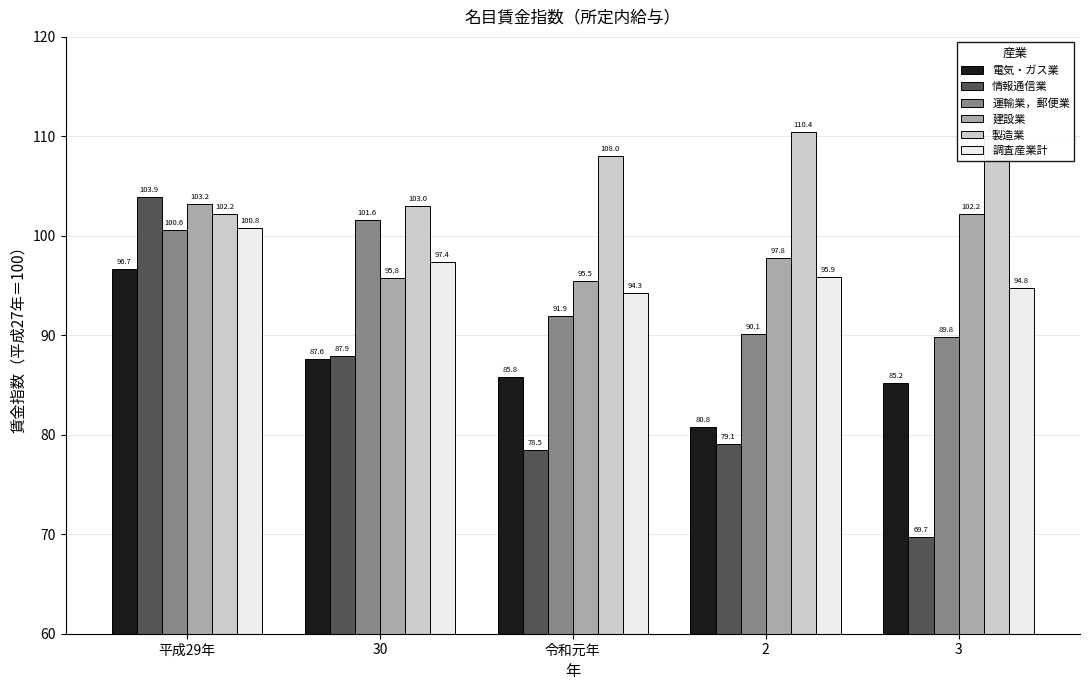

Reading right to left, transcribe all the data shown in this chart.

電気・ガス業: 3=85.2	2=80.8	令和元年=85.8	30=87.6	平成29年=96.7
情報通信業: 3=69.7	2=79.1	令和元年=78.5	30=87.9	平成29年=103.9
運輸業，郵便業: 3=89.8	2=90.1	令和元年=91.9	30=101.6	平成29年=100.6
建設業: 3=102.2	2=97.8	令和元年=95.5	30=95.8	平成29年=103.2
製造業: 3=110.0	2=110.4	令和元年=108.0	30=103.0	平成29年=102.2
調査産業計: 3=94.8	2=95.9	令和元年=94.3	30=97.4	平成29年=100.8